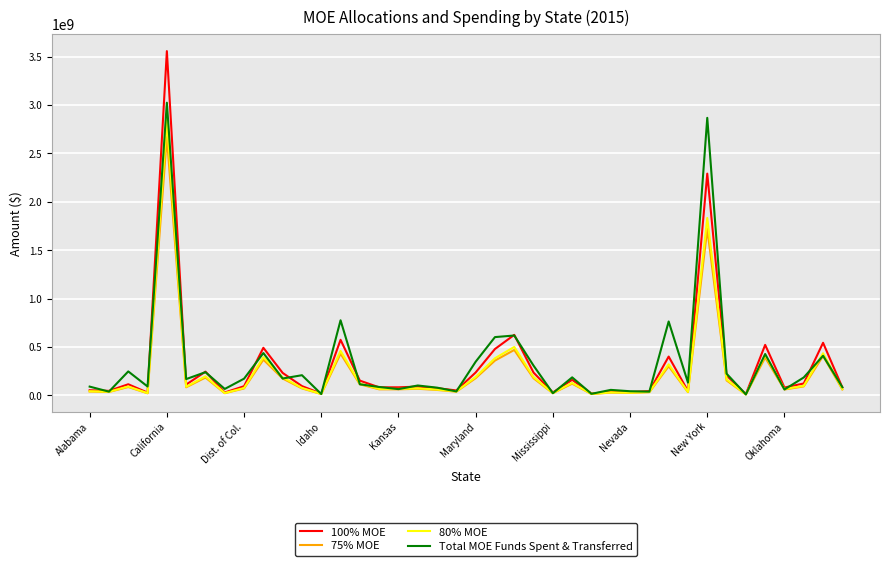

What is the maximum value shown in the chart?

3557909769.3